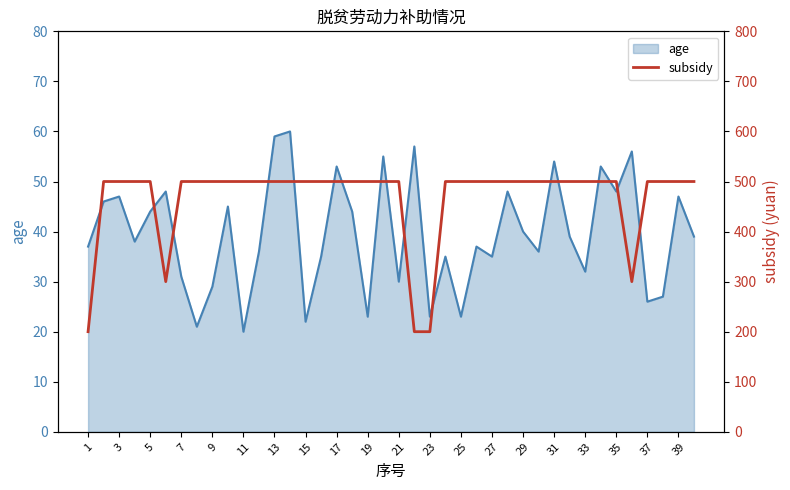

The age series shows 63 at 27. True or false?

False